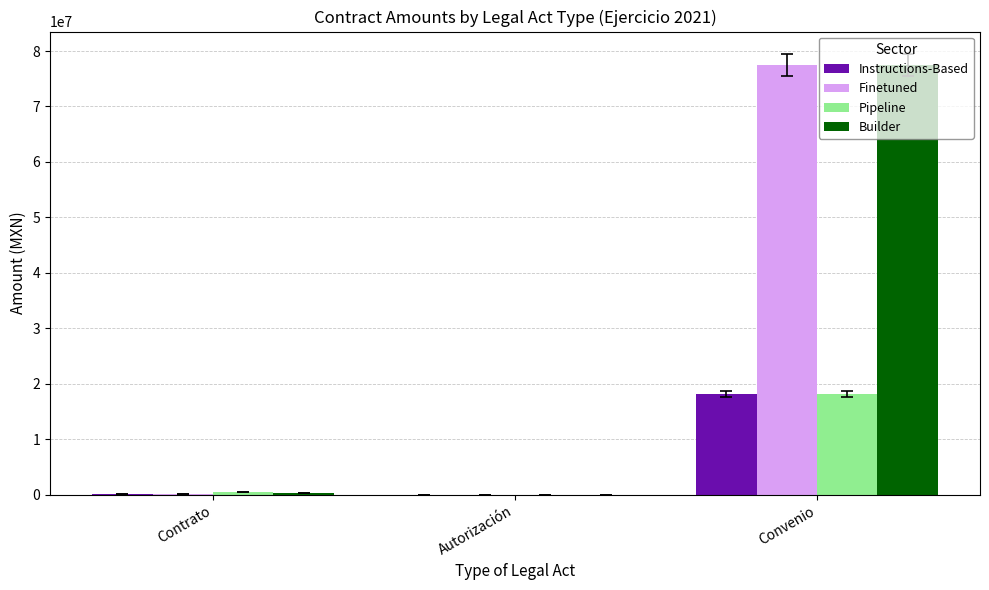

Between Contrato and Convenio, which series saw the biggest shift?

Finetuned